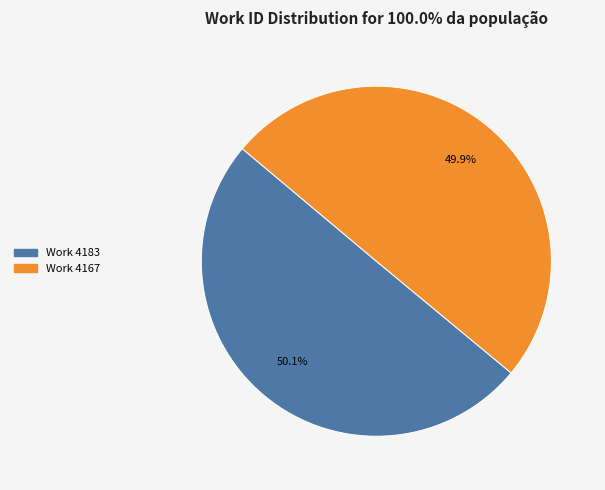

What is the ratio of the value at Work 4167 to the value at Work 4183?

1.0